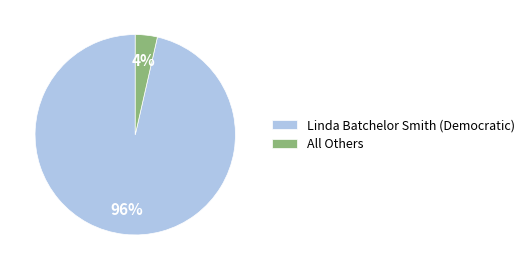

To the nearest percent, what percentage of the pie is Linda Batchelor Smith (Democratic)?

96%